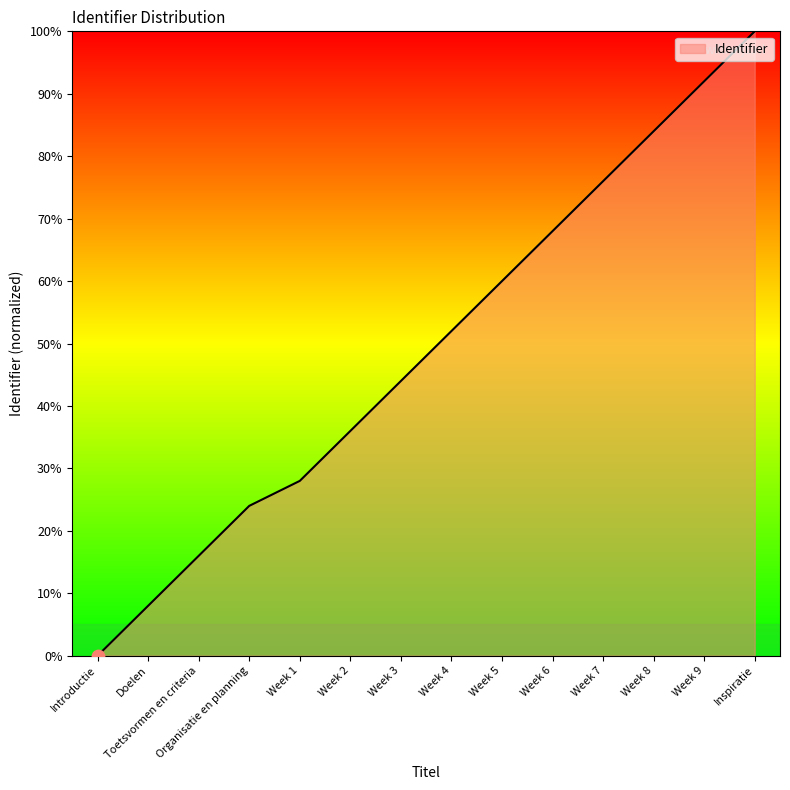

Approximately how many times larger is the value at Inspiratie compared to Organisatie en planning?

4.2